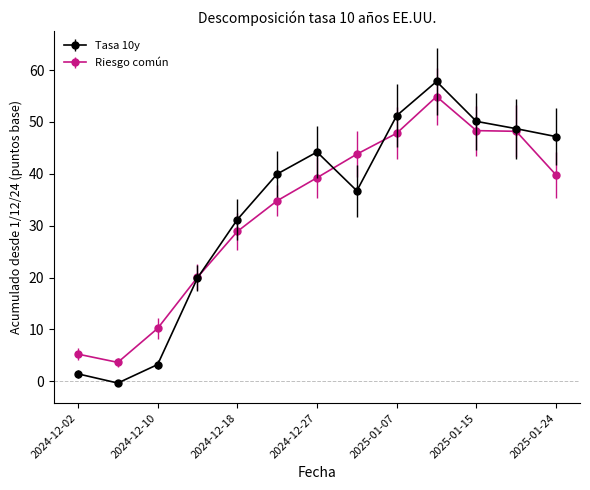

At how many categories does at least one series exceed 35?

8